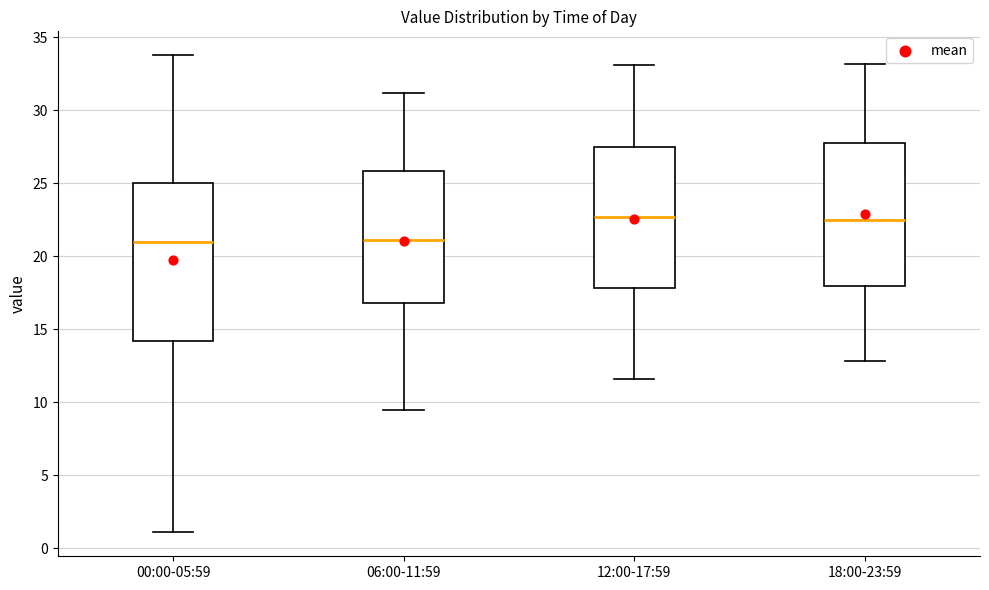

Reading left to right, transcribe this box plot: for each box, give where its median line is, the range the box spans, and where its two whiskers end, as read against the y-axis. The values are not printed on the chart, so give them approximately, as read against the axis.

00:00-05:59: median 21.0, box 14.0 to 25.0, whiskers 1.0 to 34.0
06:00-11:59: median 21.0, box 17.0 to 26.0, whiskers 9.5 to 31.0
12:00-17:59: median 22.5, box 18.0 to 27.5, whiskers 11.5 to 33.0
18:00-23:59: median 22.5, box 18.0 to 28.0, whiskers 13.0 to 33.0